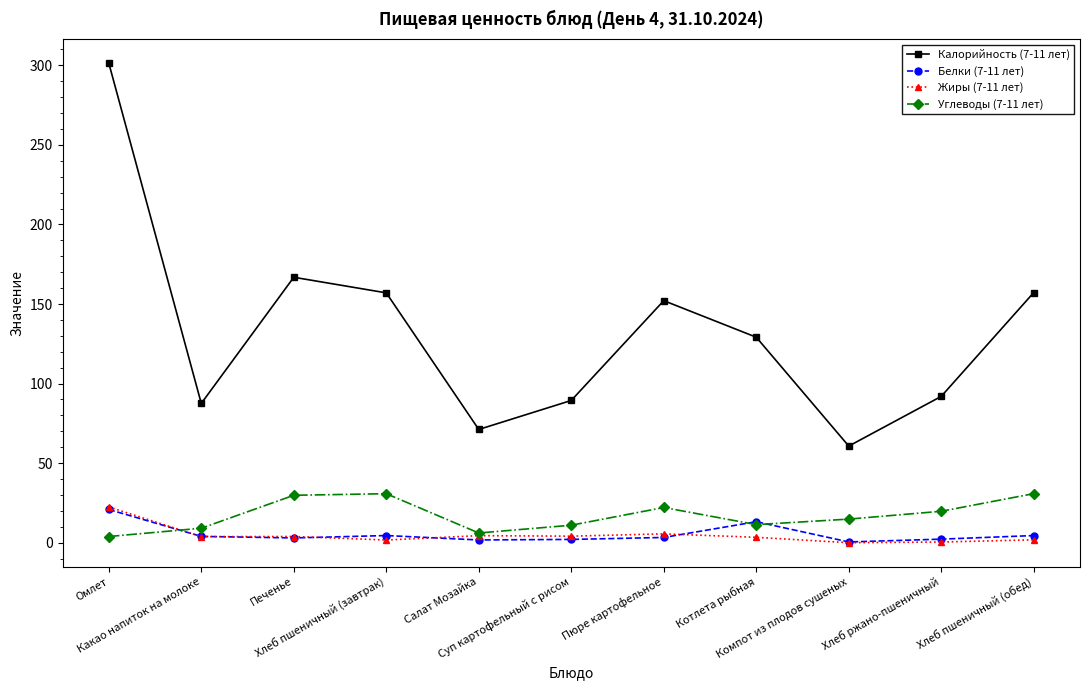

Which series has the widest spread of values?

Калорийность (7-11 лет)